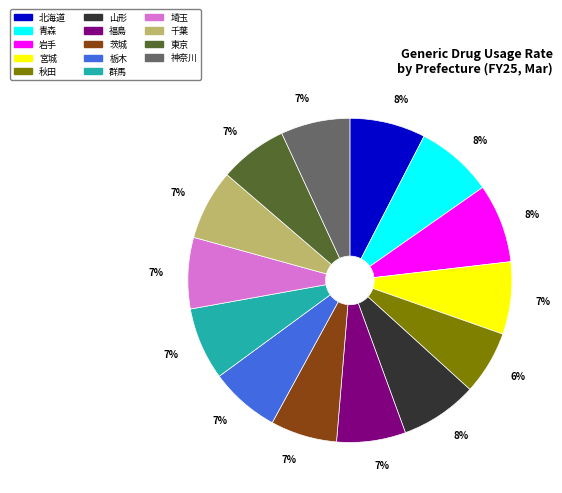

Does any single category account for the majority?

No